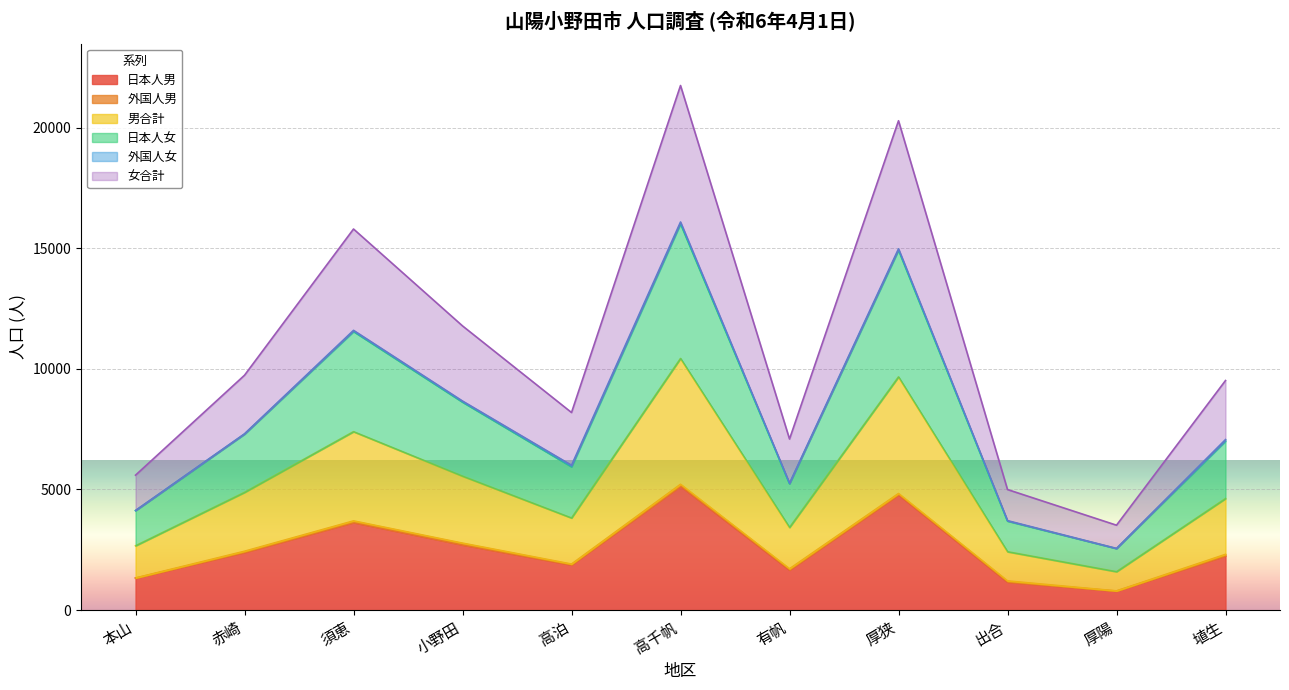

What is the maximum value for 日本人男?

5140